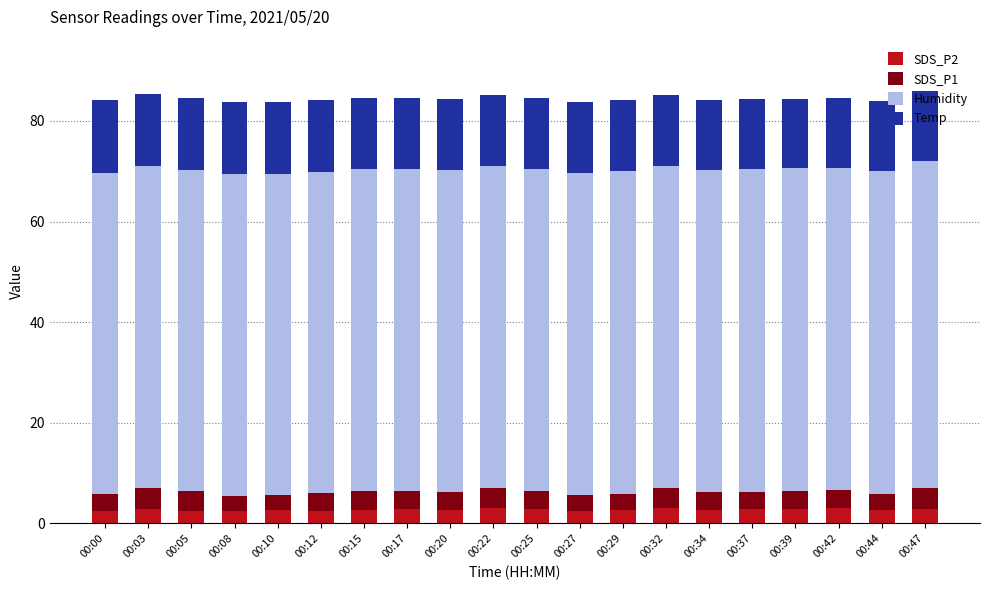

What is the total value across all series at 00:25?

84.6